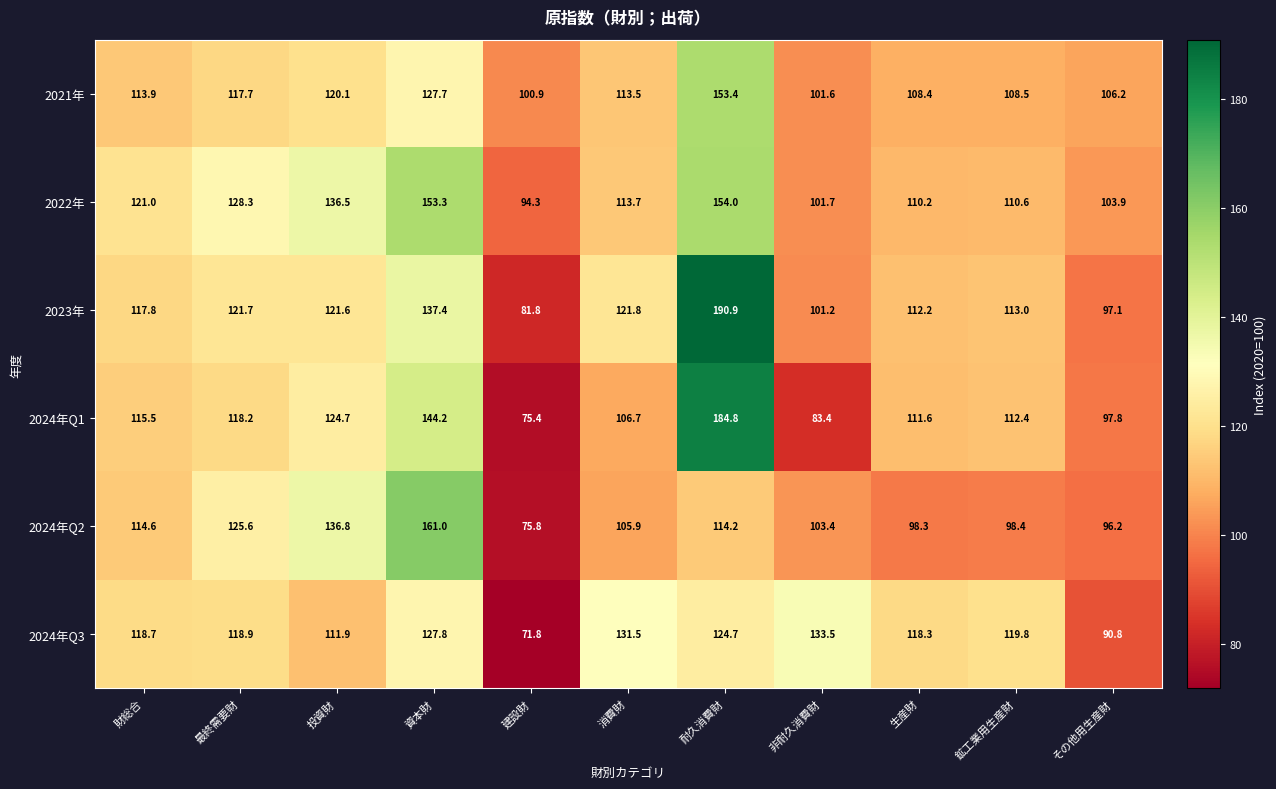

Rank the categories by 2024年Q3 value from highest to lowest.

非耐久消費財, 消費財, 資本財, 耐久消費財, 鉱工業用生産財, 最終需要財, 財総合, 生産財, 投資財, その他用生産財, 建設財